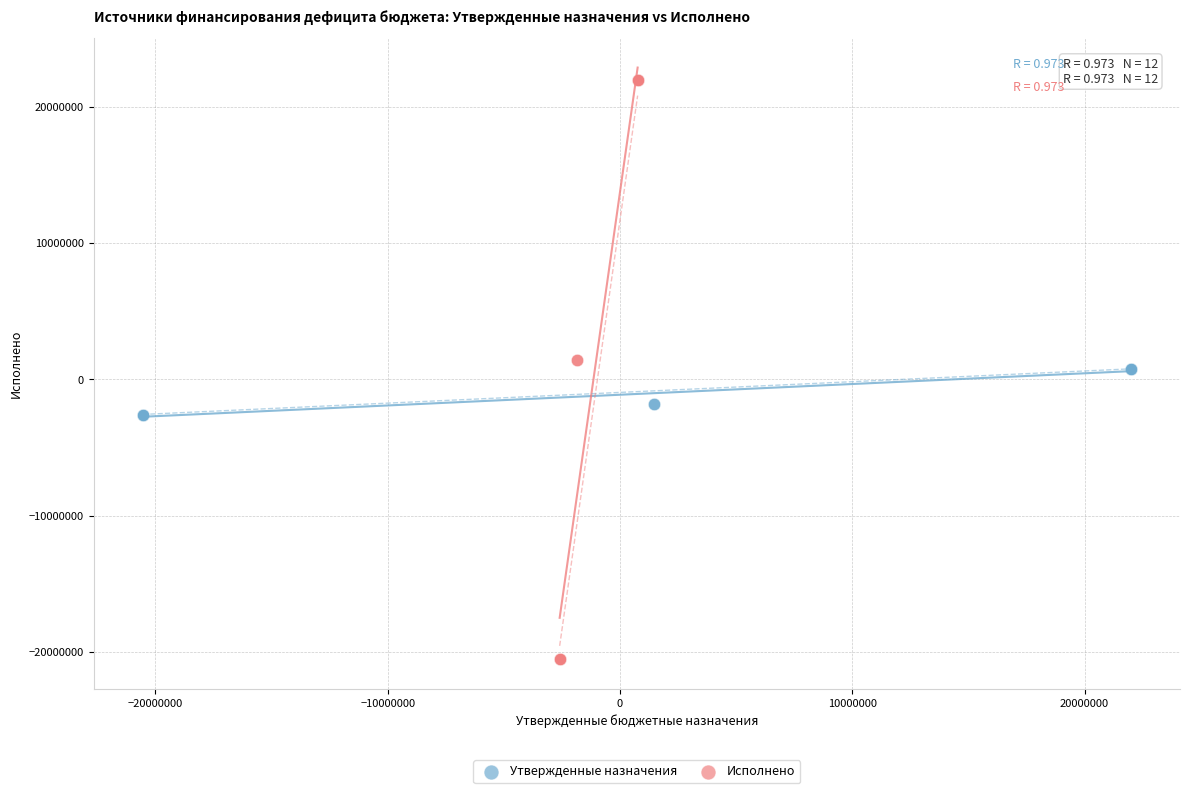

Which series reaches the maximum Y coordinate?

Исполнено